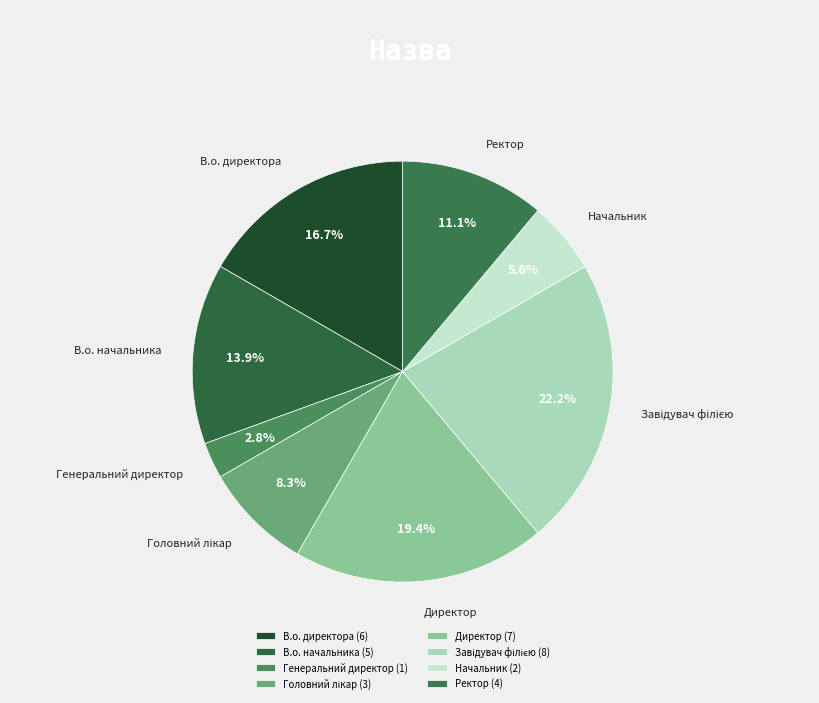

Does В.о. начальника represent more than half of the total?

No